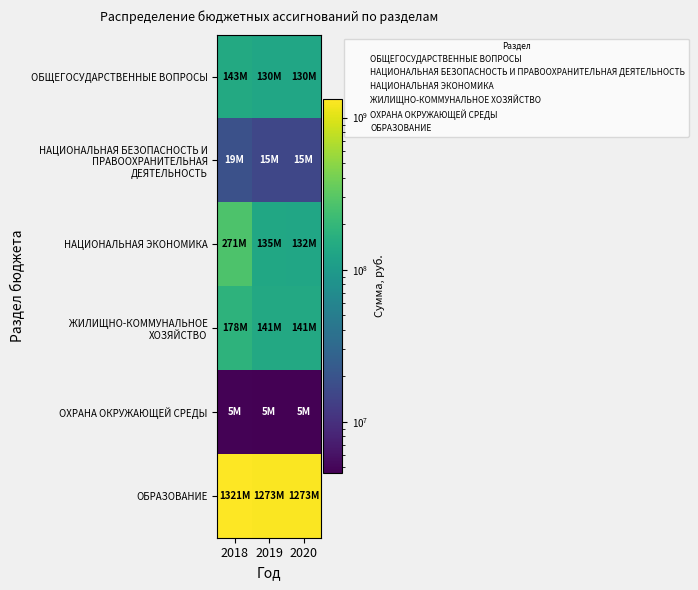

Between 2018 and 2019, which series saw the biggest shift?

НАЦИОНАЛЬНАЯ ЭКОНОМИКА